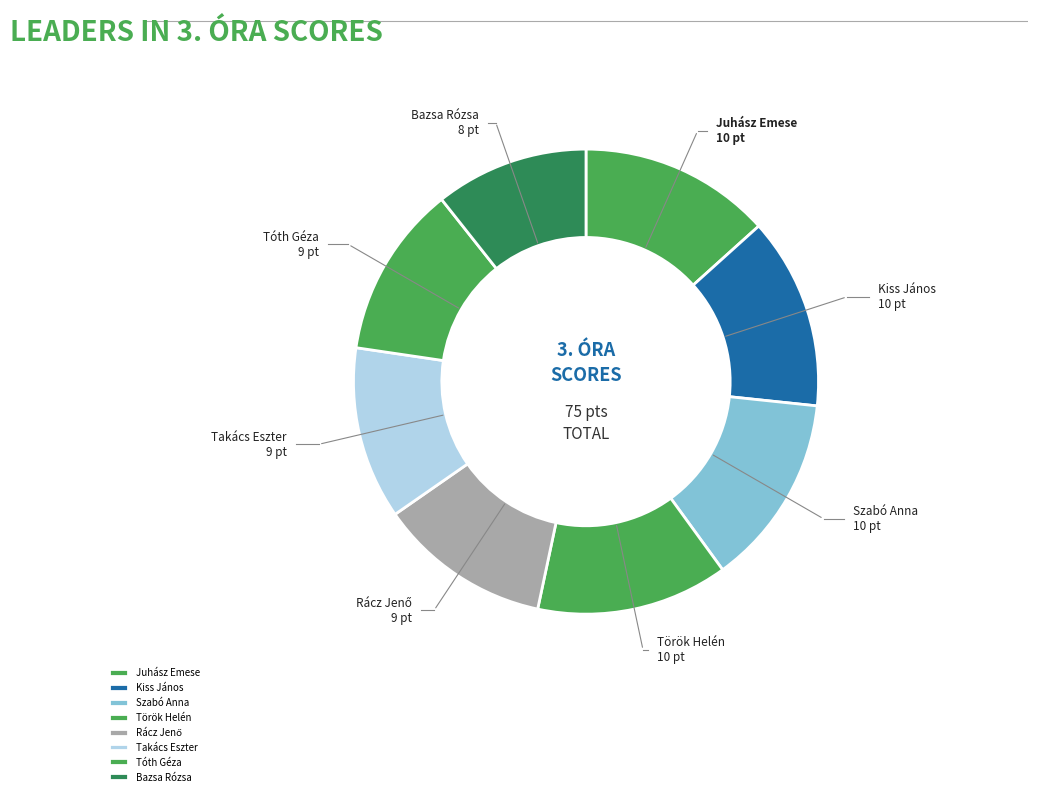

What is the smallest slice in the pie chart?

Bazsa Rózsa